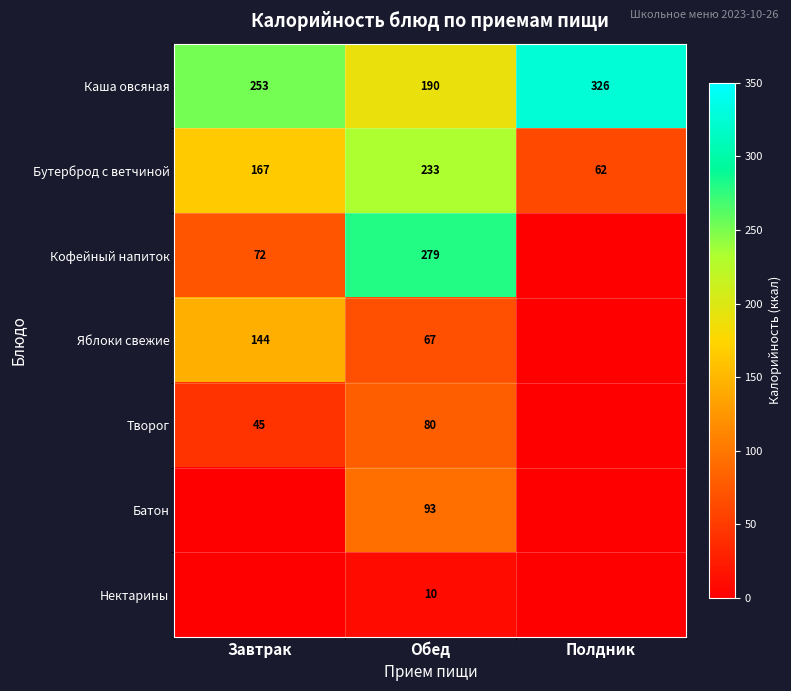

Rank the categories by Бутерброд с ветчиной value from lowest to highest.

Полдник, Завтрак, Обед